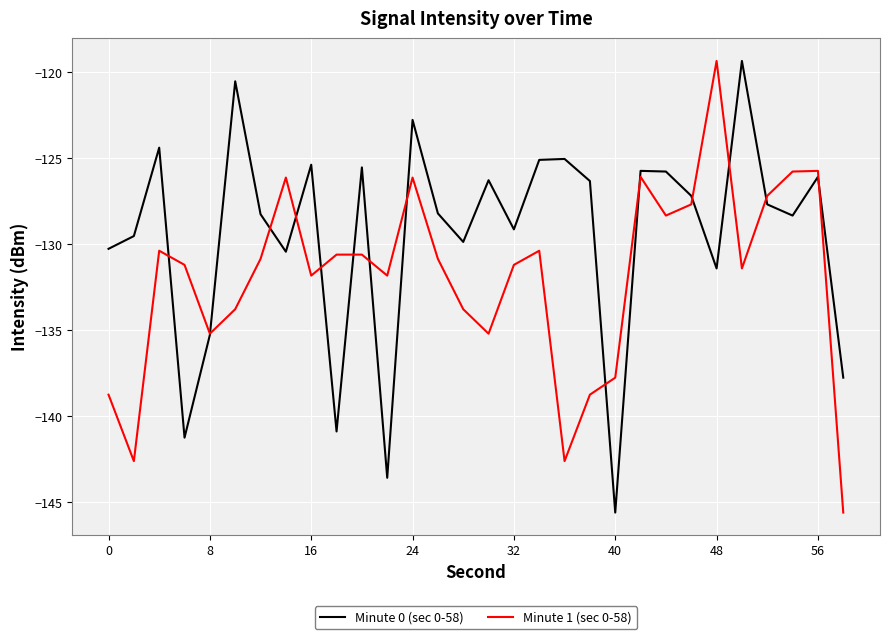

Rank the series by their average value, from highest to lowest.

Minute 0 (sec 0-58), Minute 1 (sec 0-58)